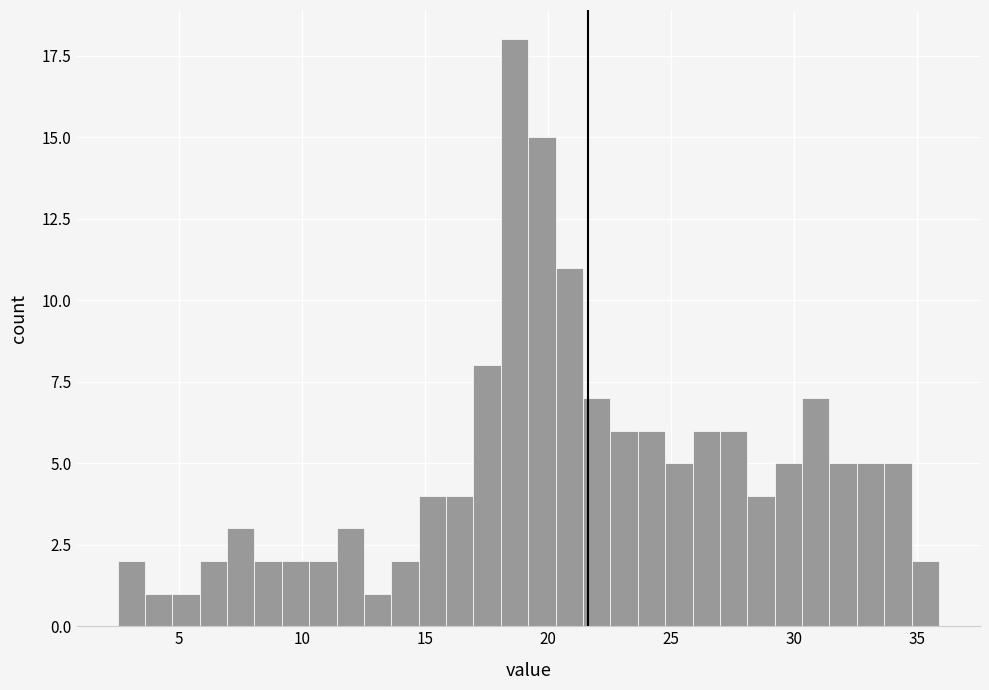

Around what value on the x-axis is the tallest bar? Give the approximate position of its centre, as read against the axis.

18.5